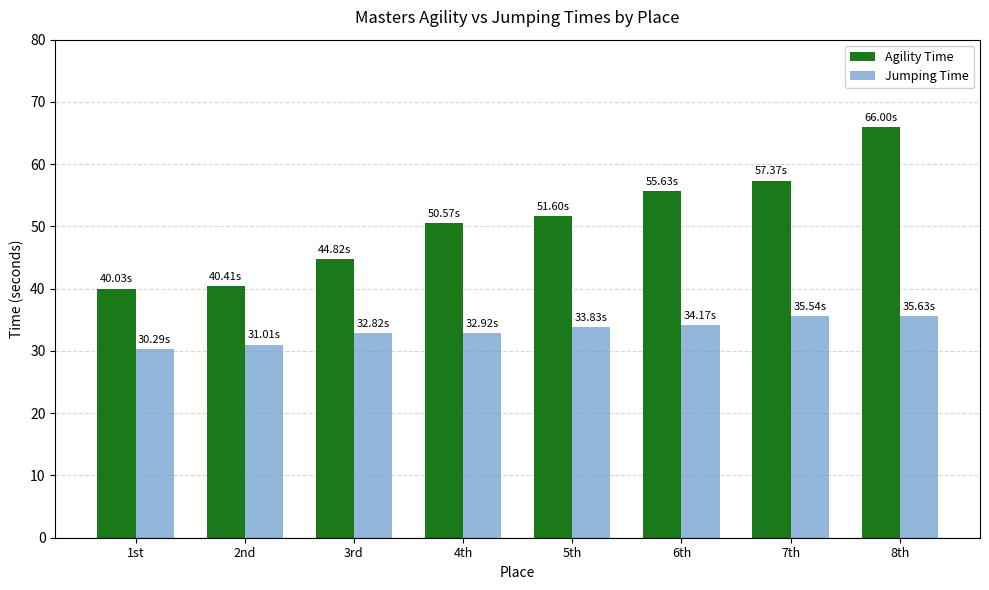

Which label corresponds to the largest value in the chart?

8th